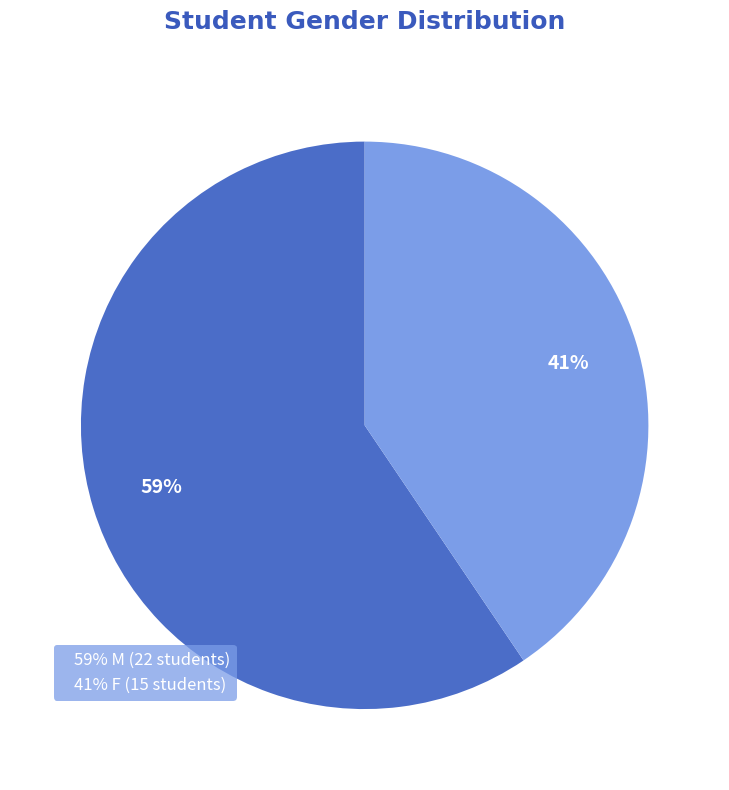

To the nearest percent, what is the average slice percentage?

50%